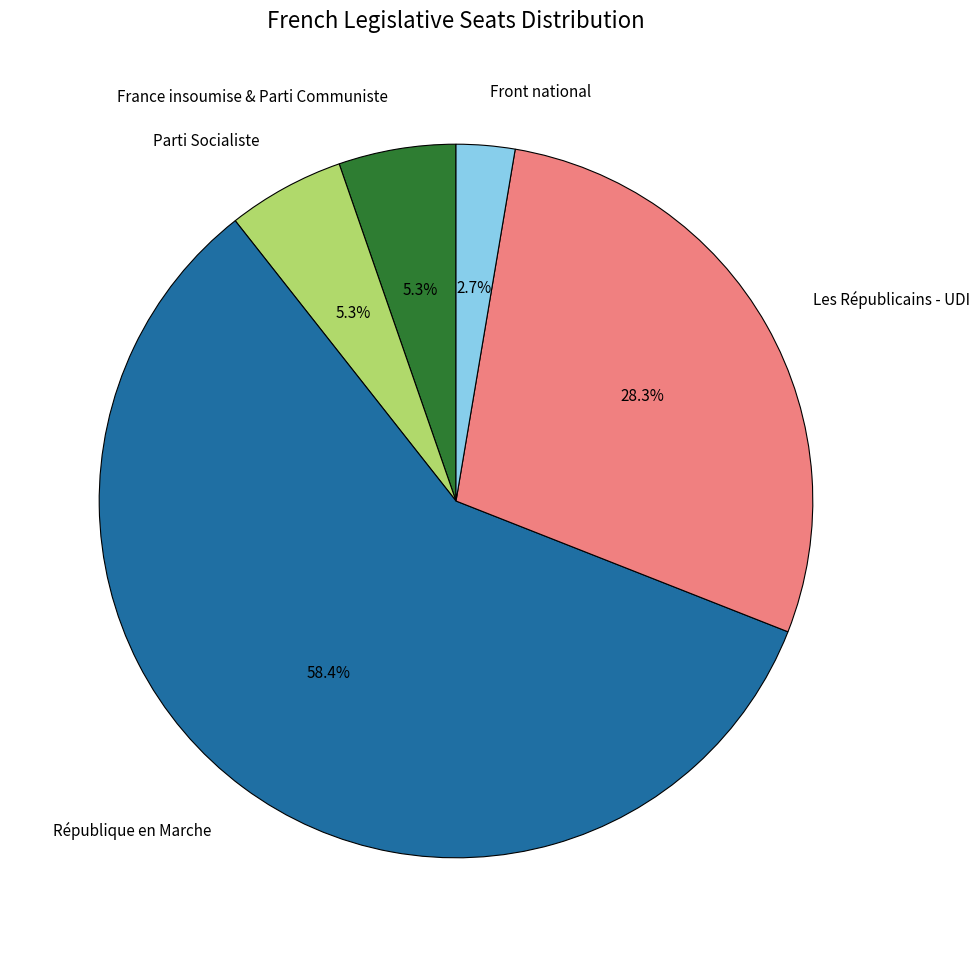

True or false: France insoumise & Parti Communiste accounts for 20% of the total.

False